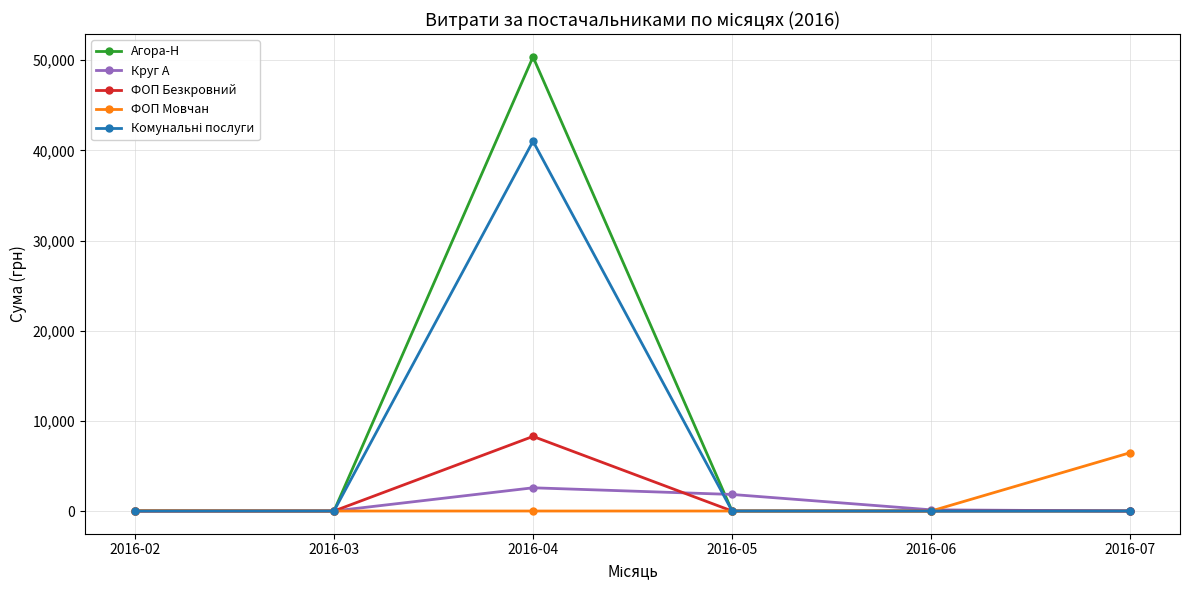

Does the chart have visible grid lines?

Yes